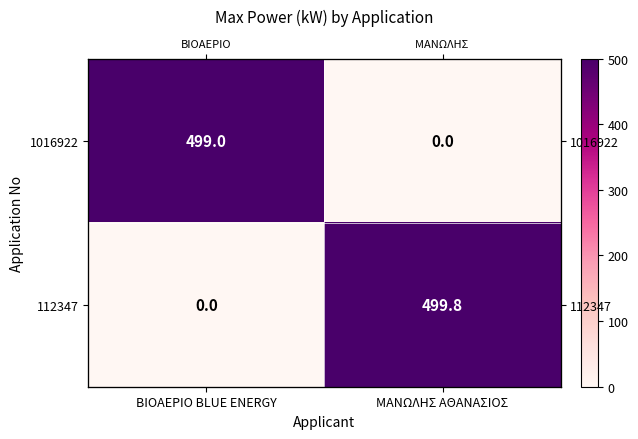

How many positive values does the 1016922 series have?

1